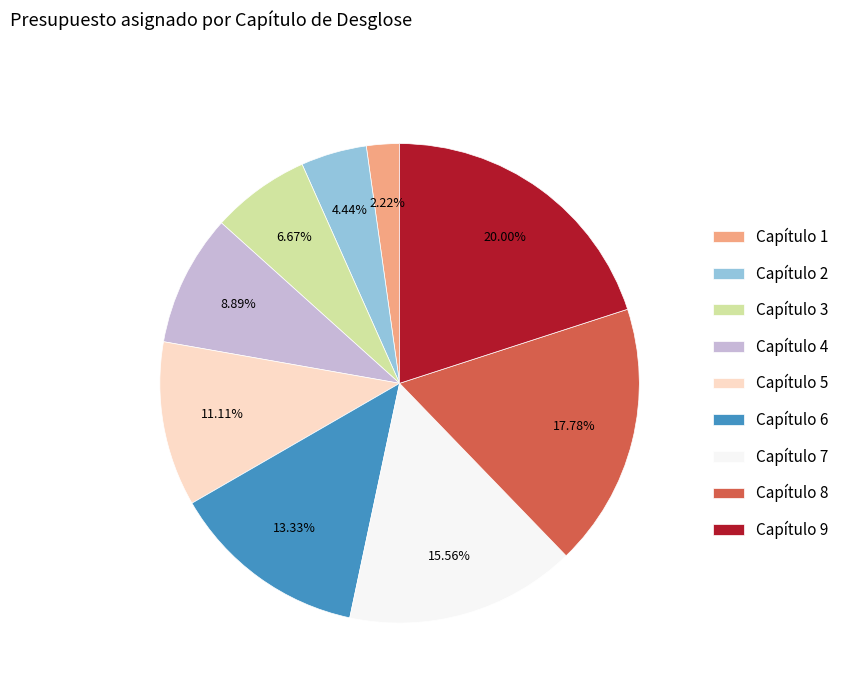

To the nearest percent, what percentage of the pie is Capítulo 3?

7%